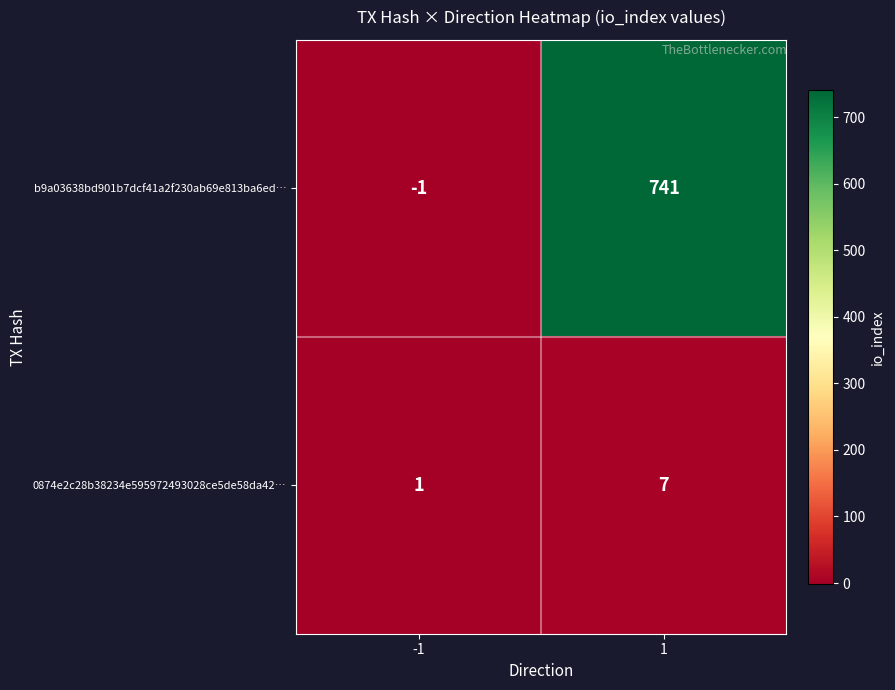

List the series in order of their peak value, highest first.

b9a03638bd901b7dcf41a2f230ab69e813ba6ed…, 0874e2c28b38234e595972493028ce5de58da42…